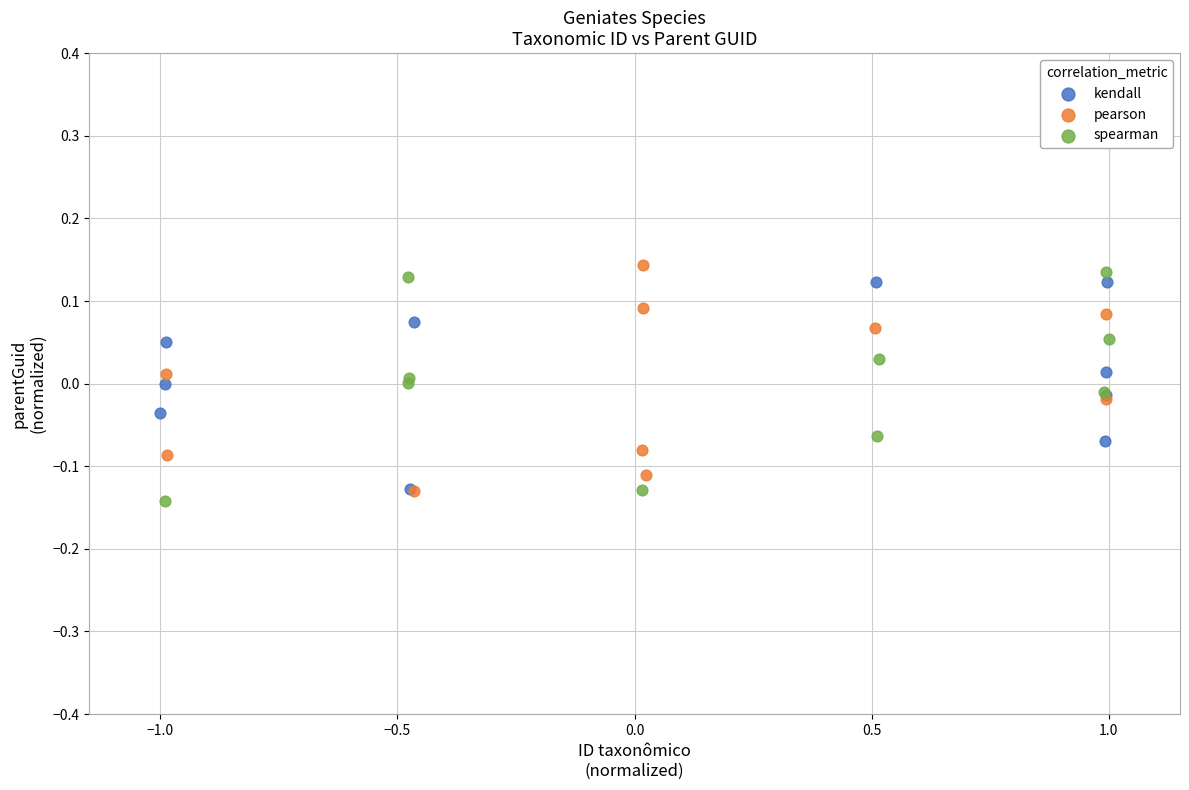

What are all the series names shown in the legend?

kendall, pearson, spearman